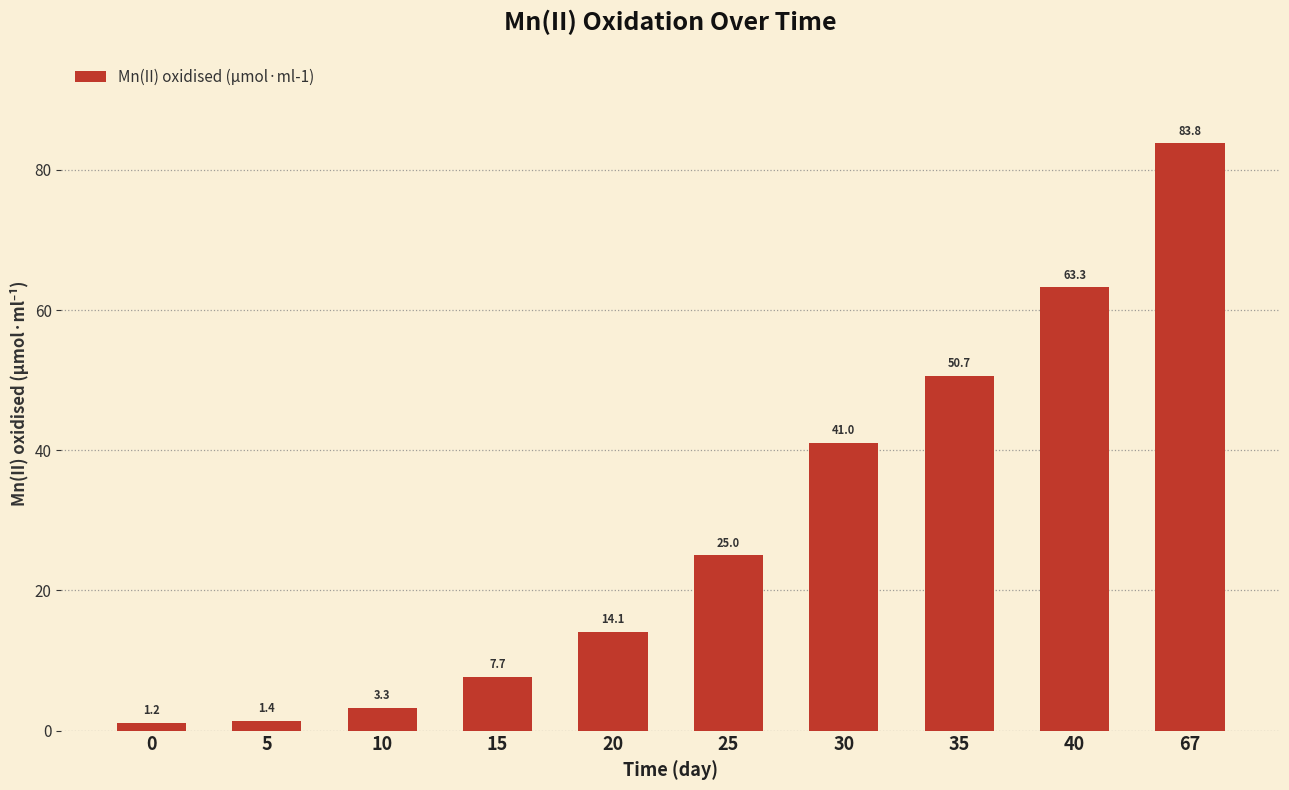

How many values are below 25?

5